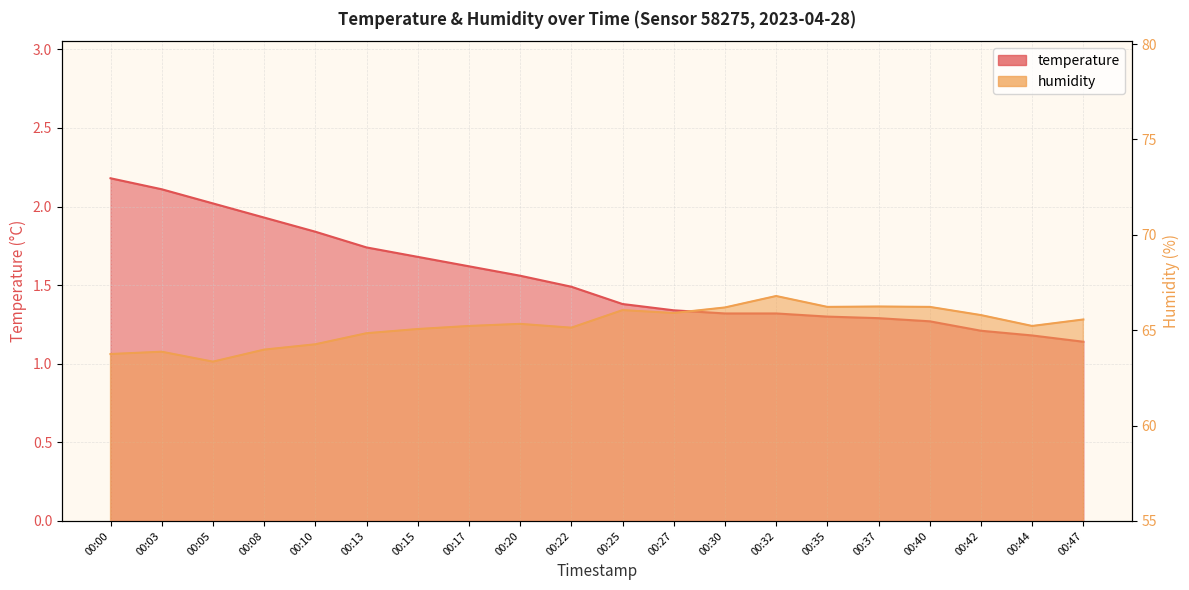

What is the difference between the second highest and minimum values in the humidity series?

2.9